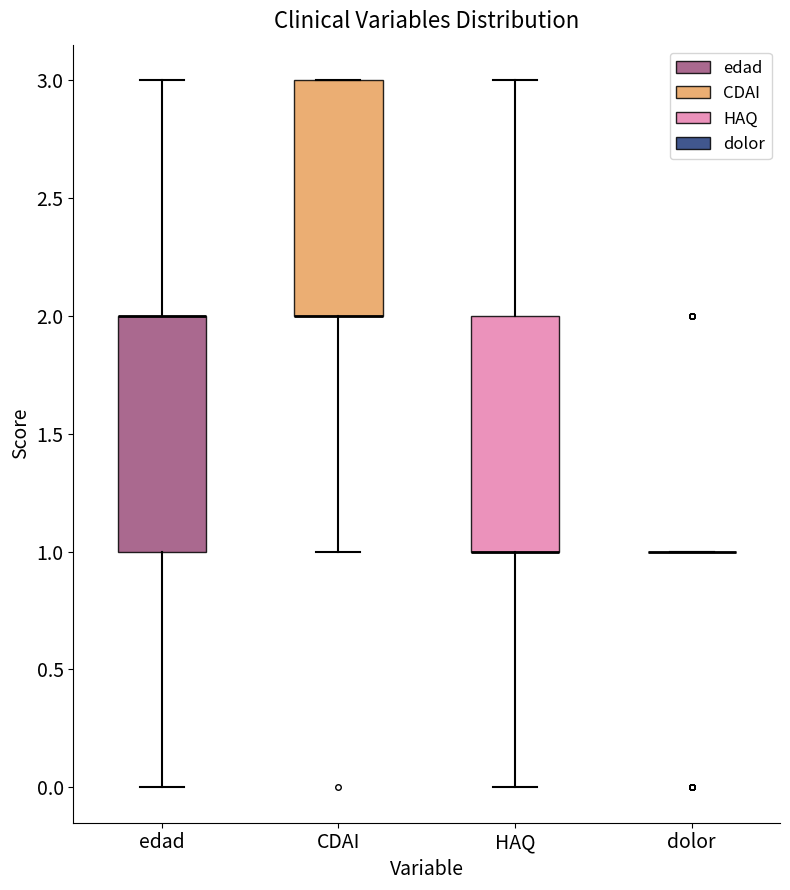

Where does the lower whisker of the box for edad end on the y-axis? The values are not printed on the chart, so give them approximately, as read against the axis.

0